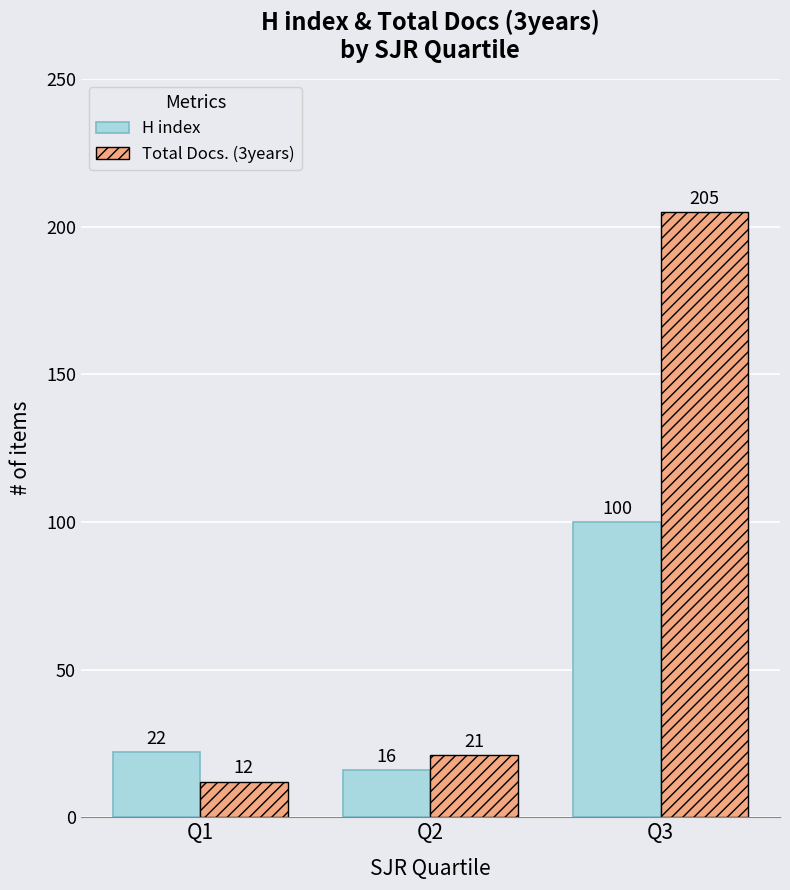

The value of Total Docs. (3years) at Q3 is 205. True or false?

True